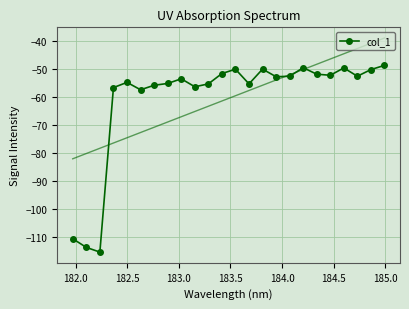

What is the lowest value of the col_1 series?

-115.5